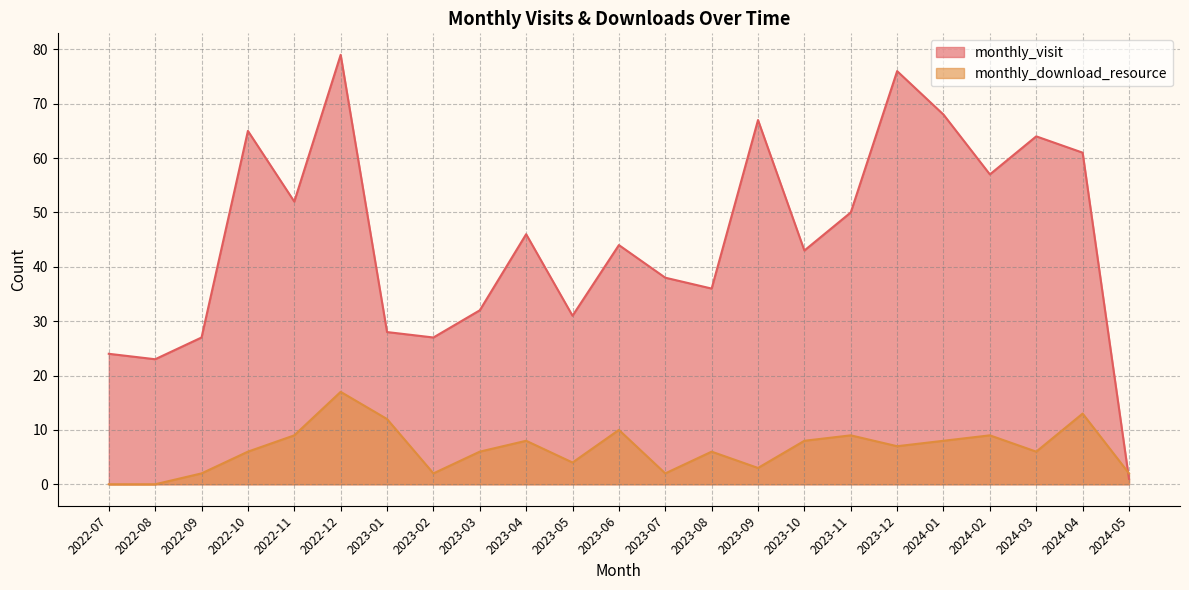

What is the highest value of the monthly_visit series?

79